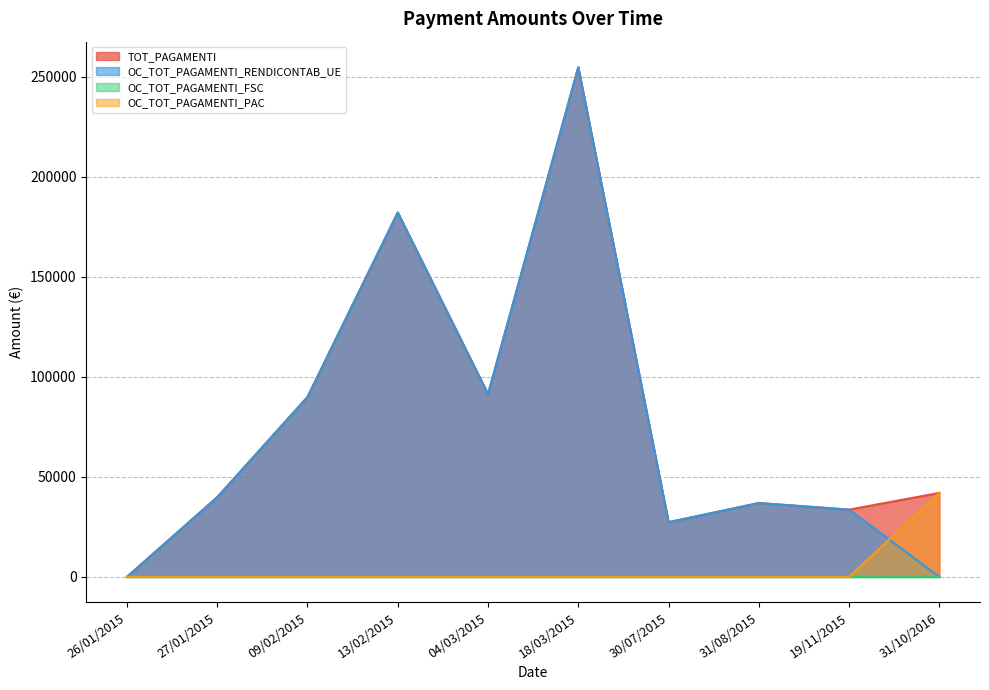

Between 27/01/2015 and 18/03/2015, which is larger?

18/03/2015